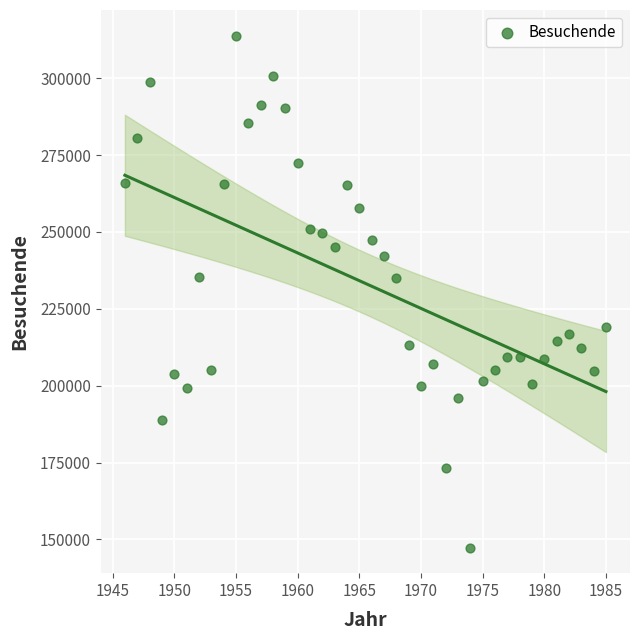

What is the range of Y values (max minus min)?

166544